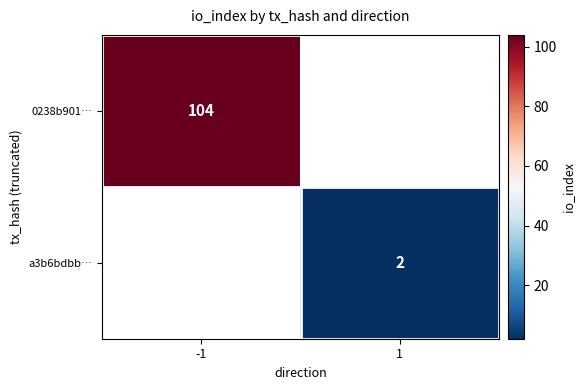

What is the greatest value displayed?

104.0